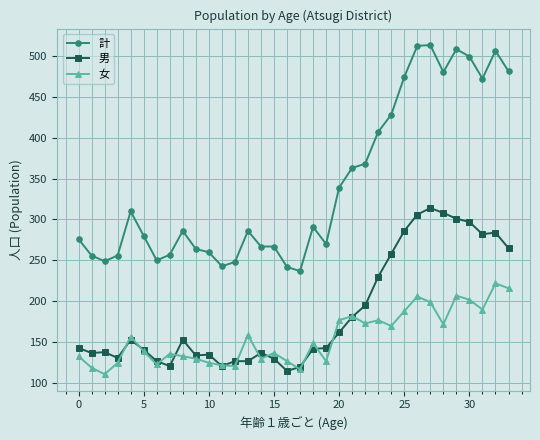

What is the lowest value of the 女 series?

111